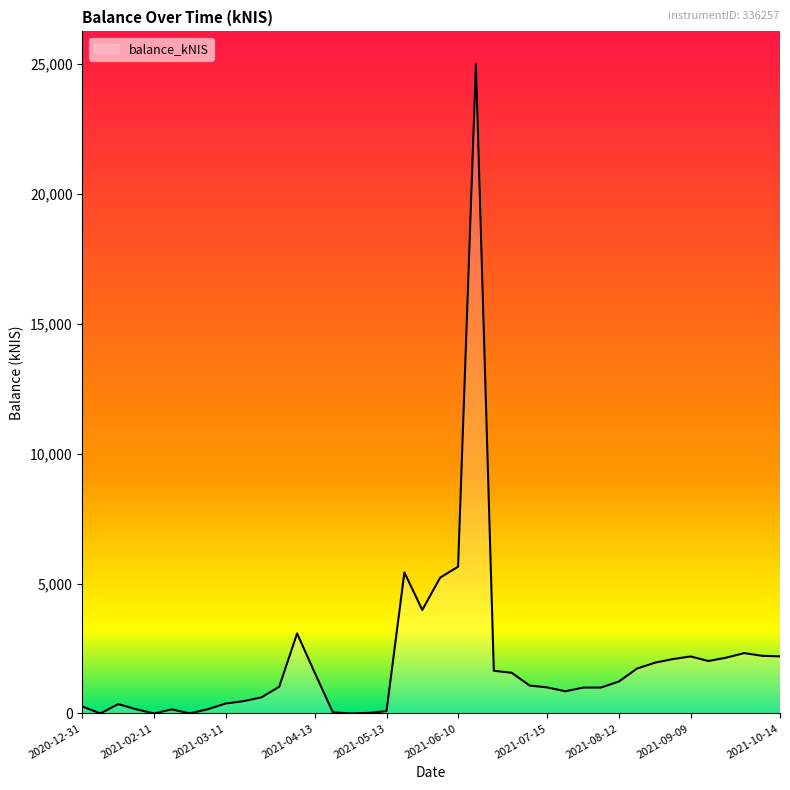

What is the greatest value displayed?

25005.1